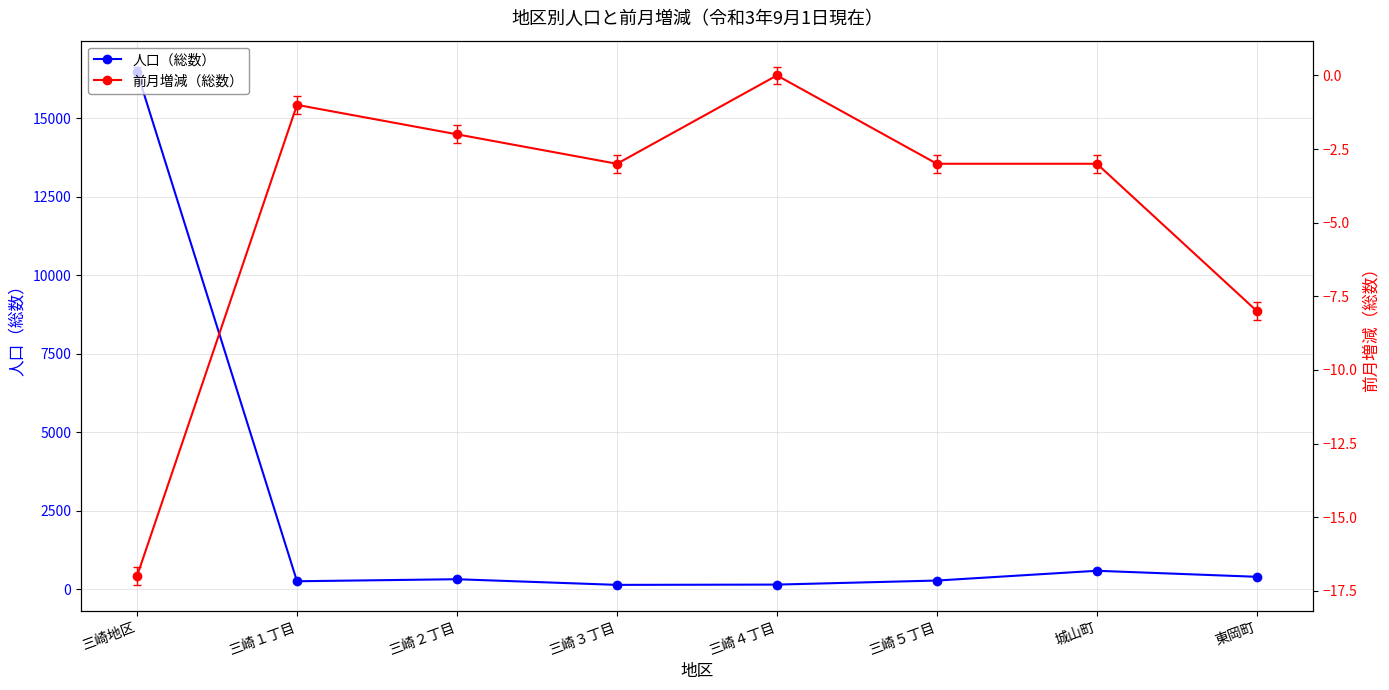

Read the 人口（総数） value at 三崎１丁目.

262